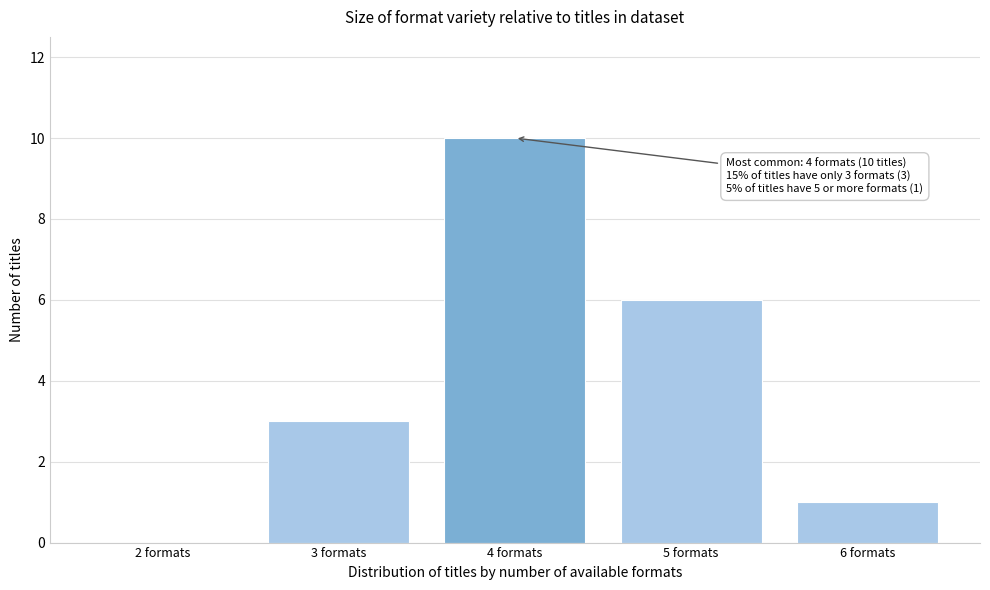

Reading left to right, transcribe all the data shown in this chart.

2 formats=0	3 formats=3	4 formats=10	5 formats=6	6 formats=1